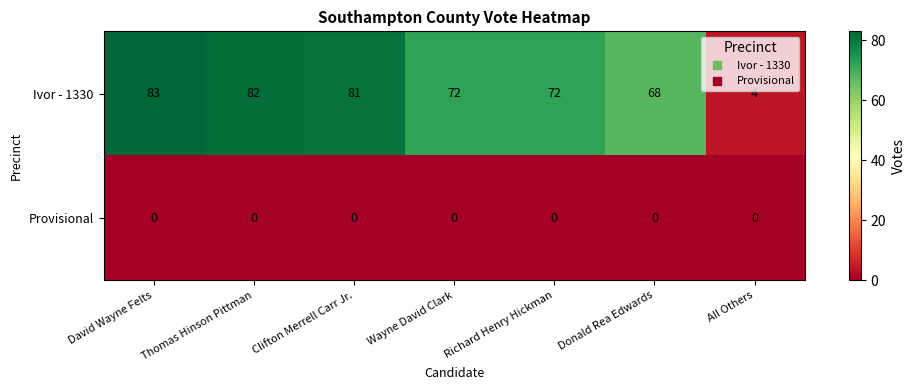

What is the spread (max minus min) of values at Wayne David Clark?

72